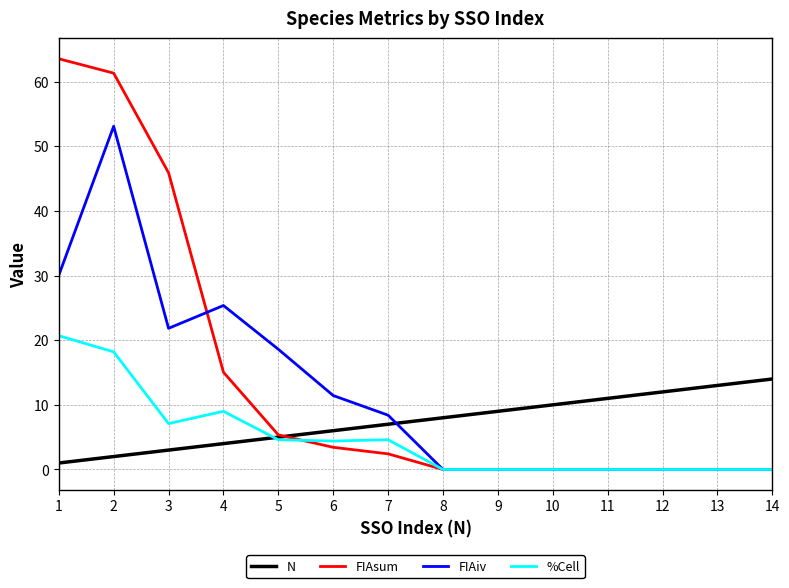

True or false: %Cell and FIAsum cross at least once.

True